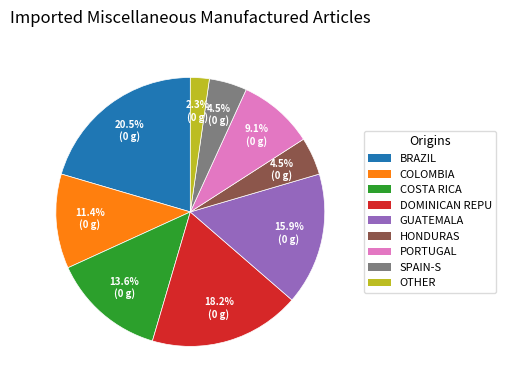

Is there any slice that represents more than half of the pie?

No